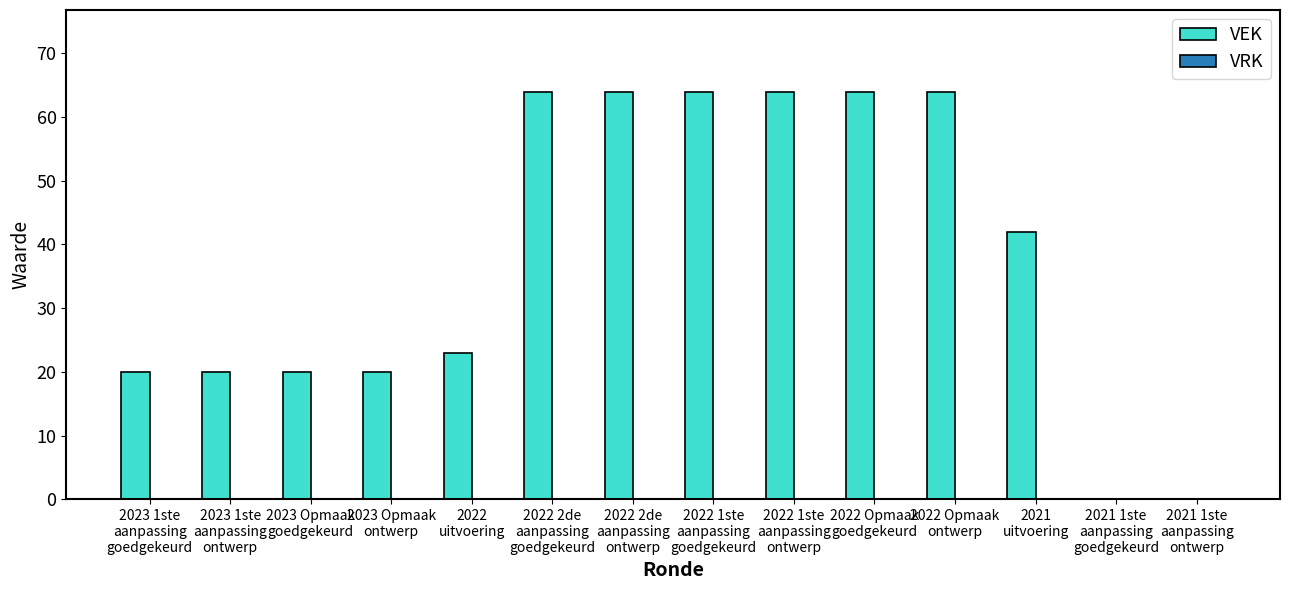

What is the sum of all values?

529